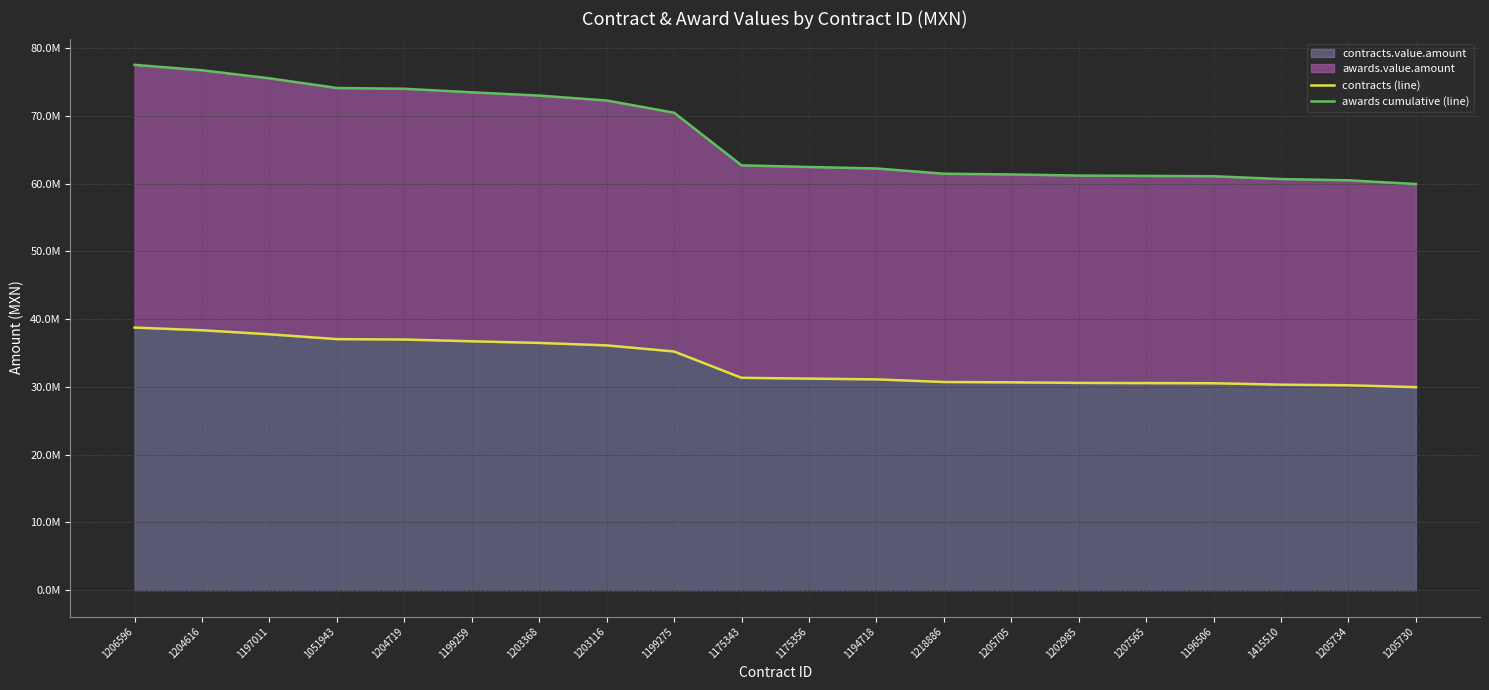

How many data points does each series have?

20